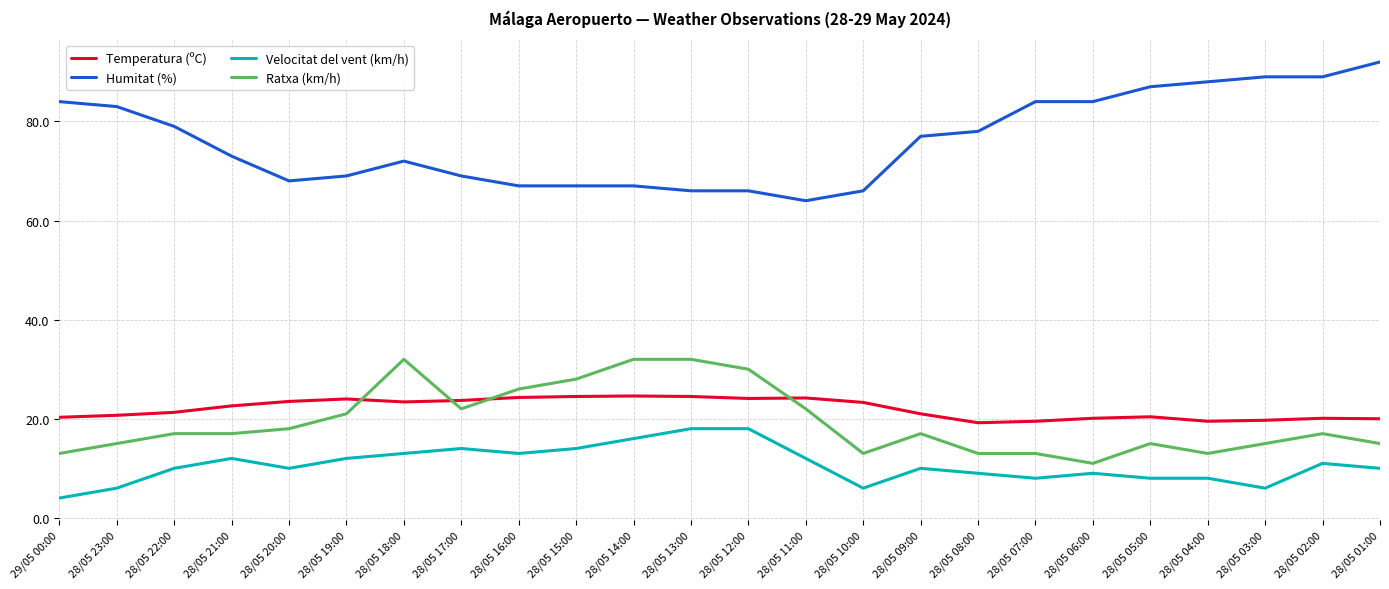

What is the difference between the highest and lowest values at 28/05 01:00?

82.0